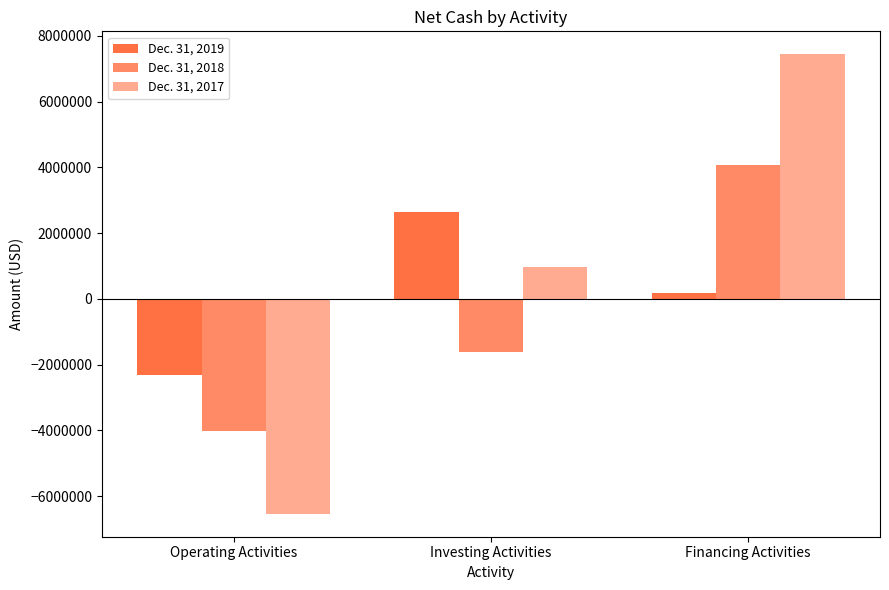

At which category is the sum across all series the highest?

Financing Activities